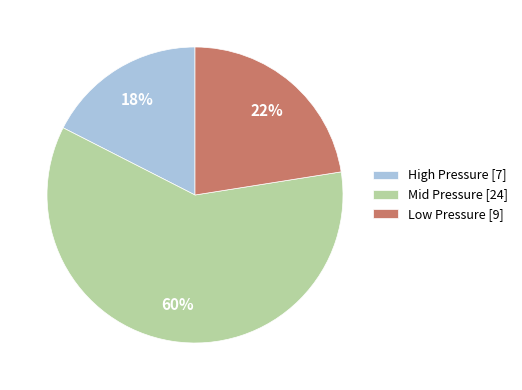

How many slices are in this pie chart?

3